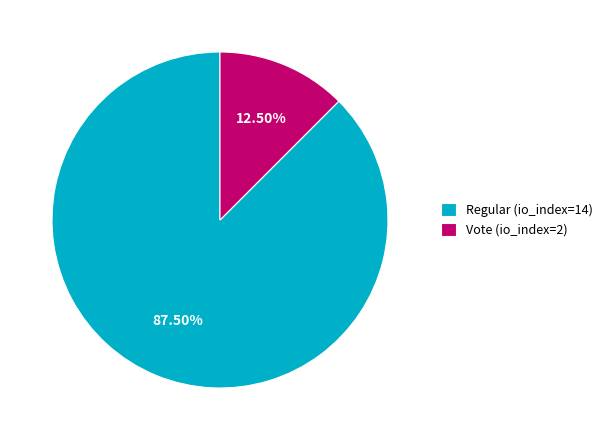

What is the largest slice in the pie chart?

Regular (io_index=14)